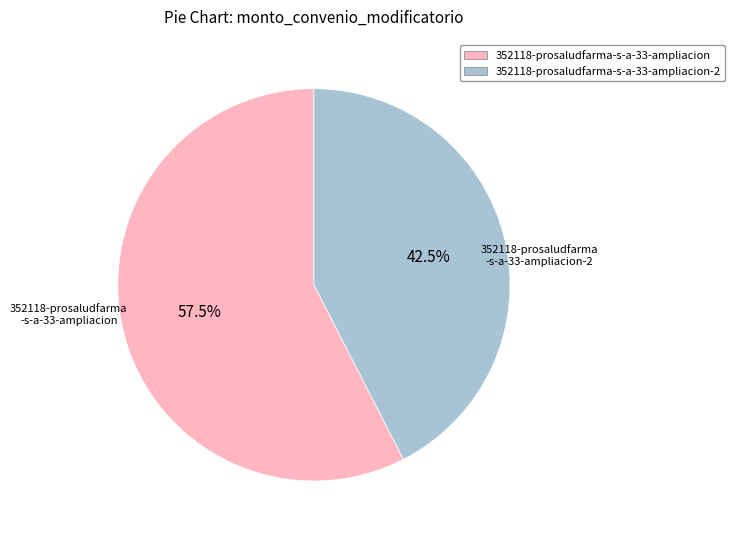

What is the total percentage of 352118-prosaludfarma-s-a-33-ampliacion-2 and 352118-prosaludfarma-s-a-33-ampliacion?

100.0%